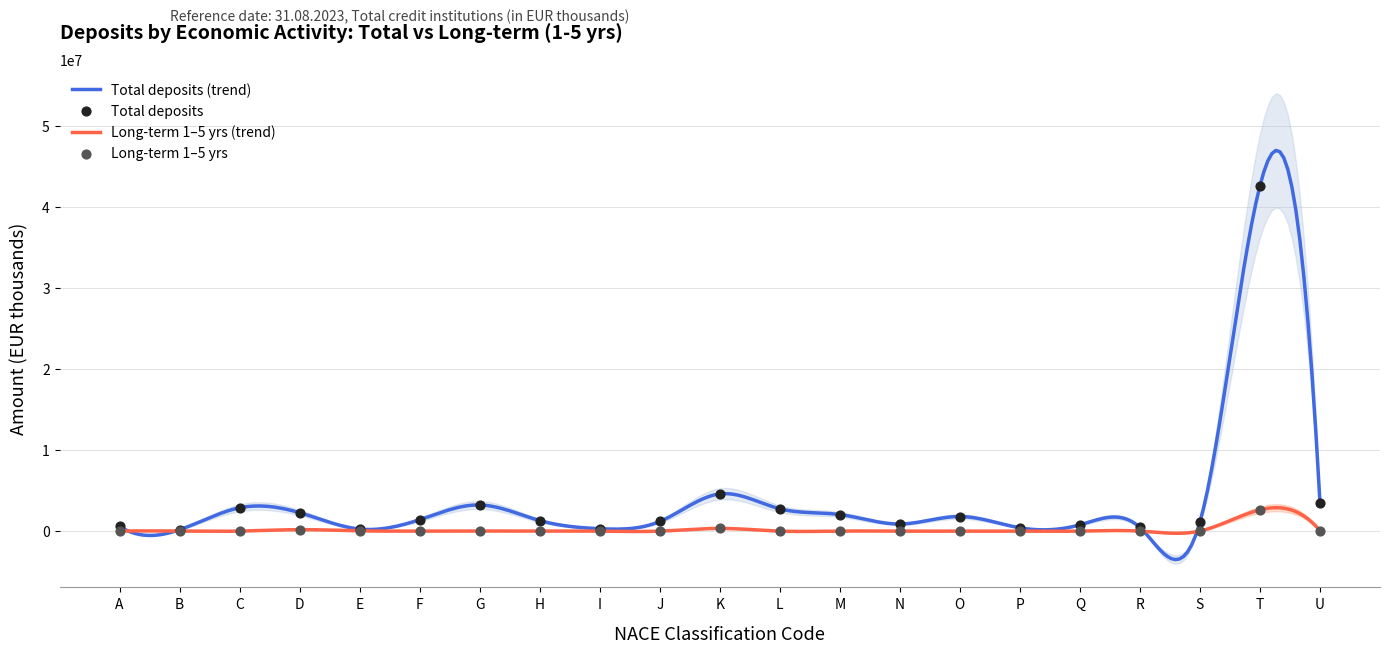

Which series has the largest Y range (max minus min)?

Total (col_2)